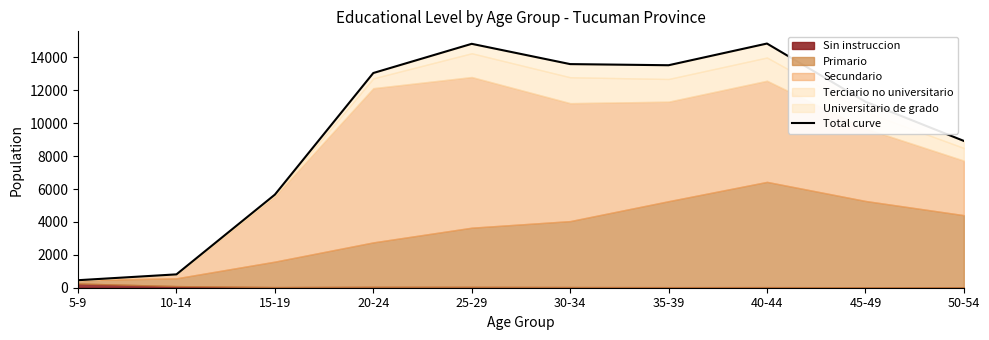

What is the value of the 1st point from the left?

457